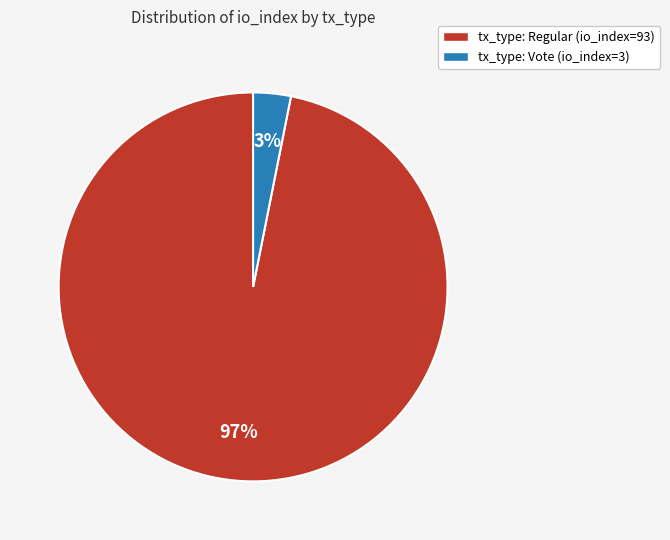

Does any single category account for the majority?

Yes